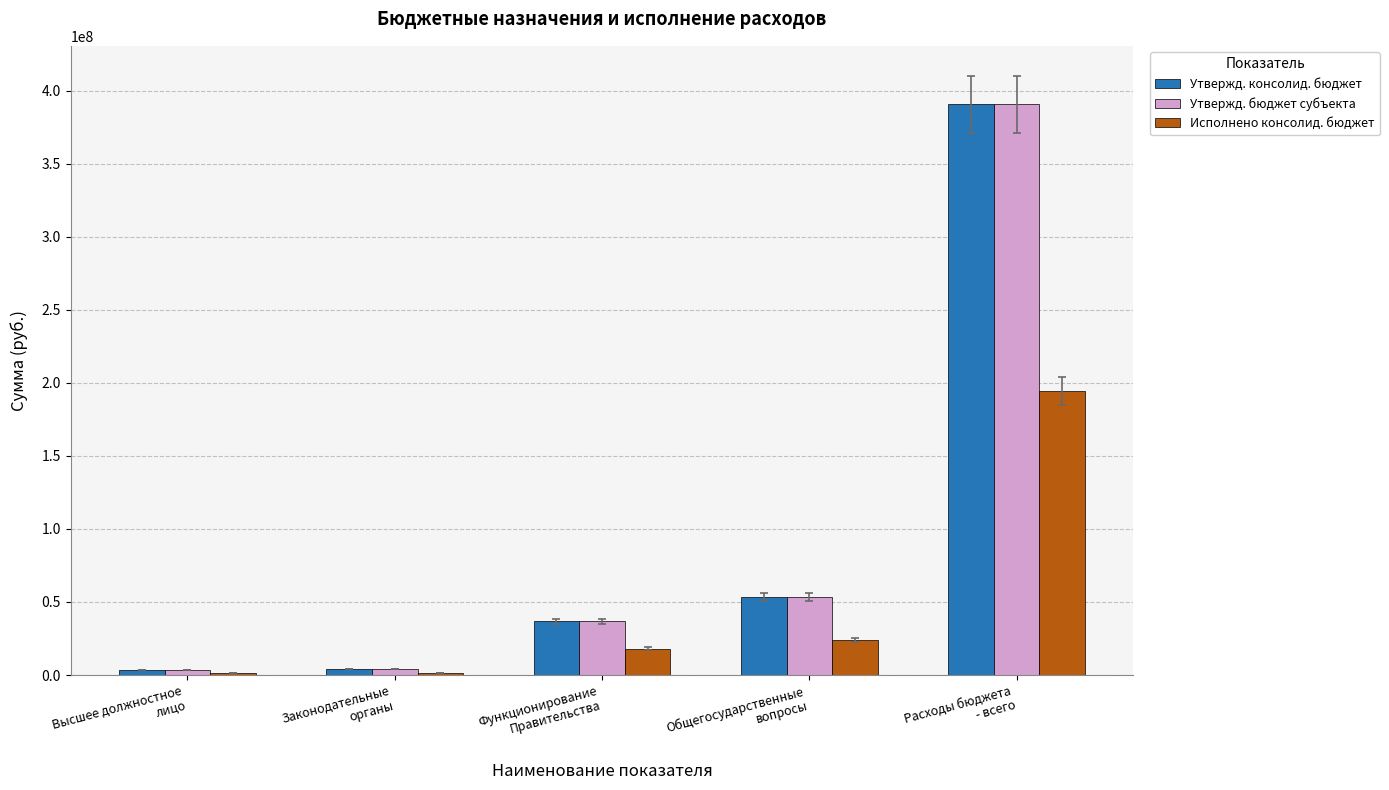

Is the value of Утвержд. консолид. бюджет at Расходы бюджета
- всего greater than the value of Утвержд. бюджет субъекта at Законодательные
органы?

Yes